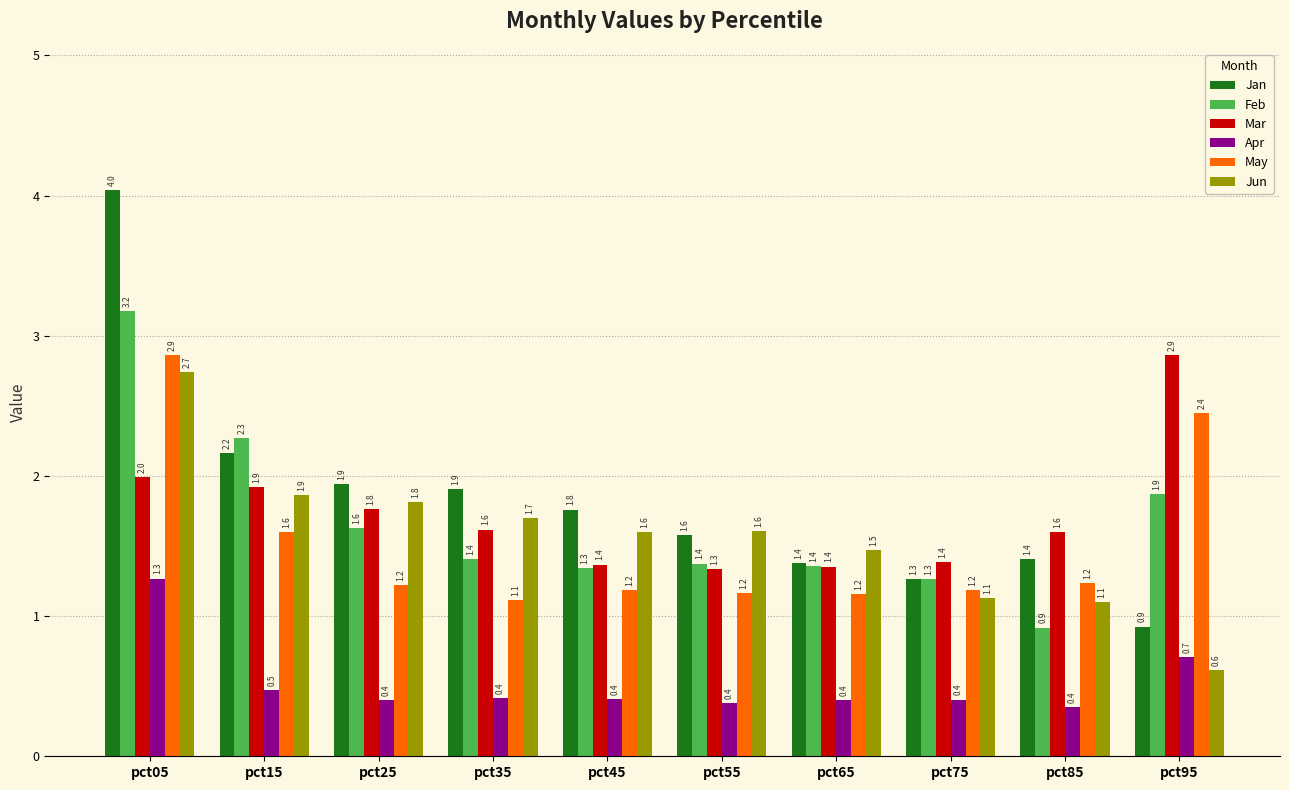

Reading left to right, list all the values displayed in this chart.

Jan: 4.0	2.2	1.9	1.9	1.8	1.6	1.4	1.3	1.4	0.9
Feb: 3.2	2.3	1.6	1.4	1.3	1.4	1.4	1.3	0.9	1.9
Mar: 2.0	1.9	1.8	1.6	1.4	1.3	1.4	1.4	1.6	2.9
Apr: 1.3	0.5	0.4	0.4	0.4	0.4	0.4	0.4	0.4	0.7
May: 2.9	1.6	1.2	1.1	1.2	1.2	1.2	1.2	1.2	2.4
Jun: 2.7	1.9	1.8	1.7	1.6	1.6	1.5	1.1	1.1	0.6